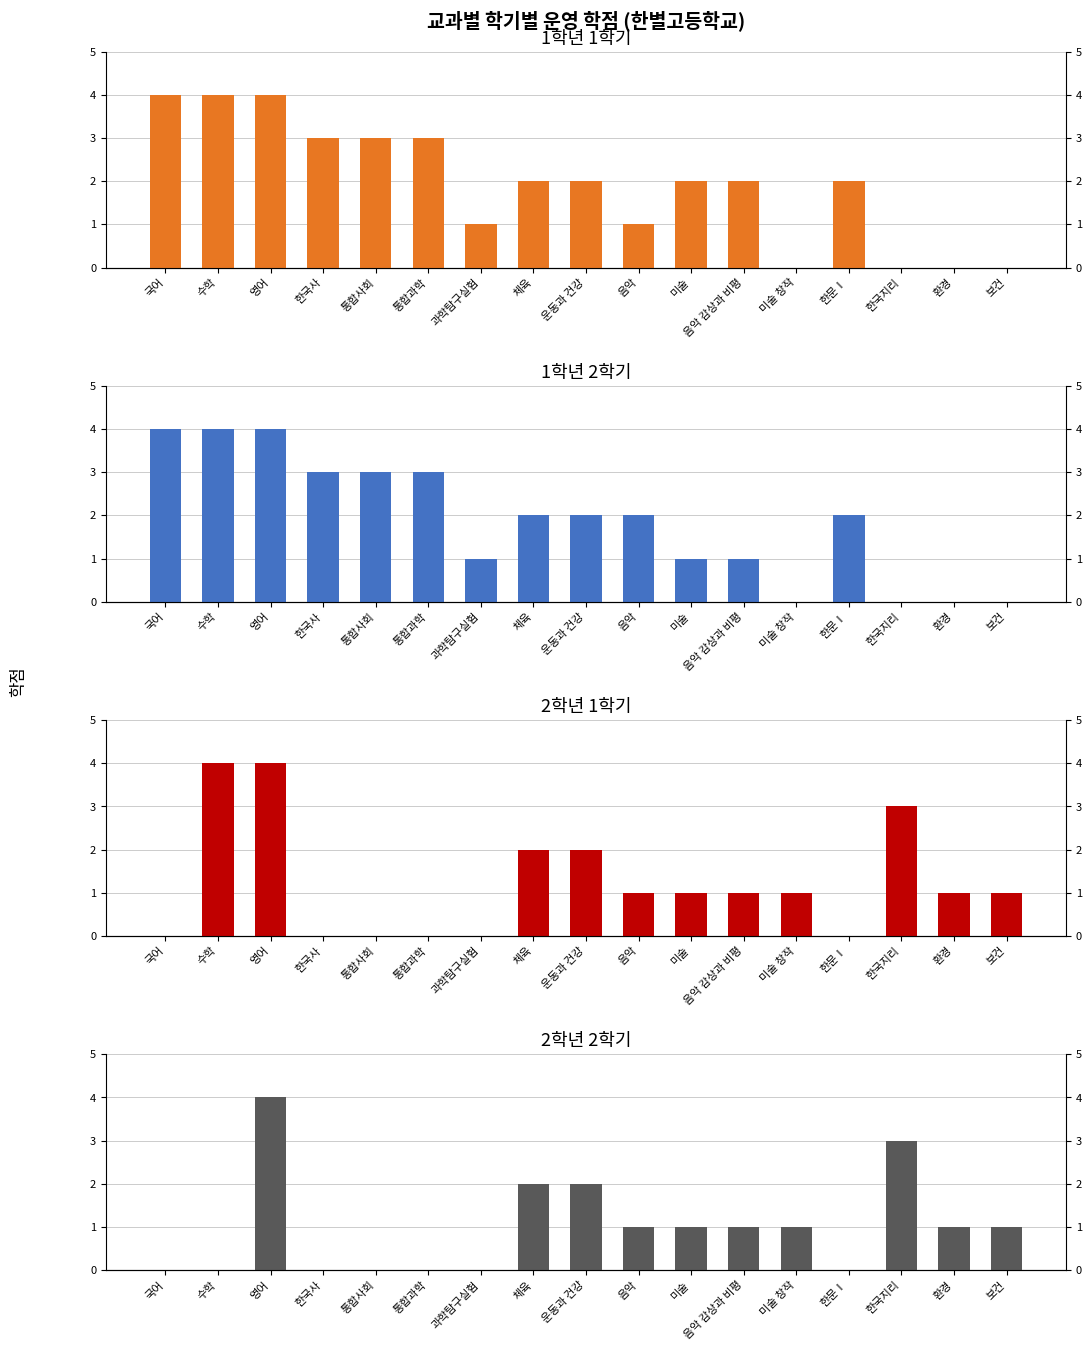

What is the sum of the 1학년 1학기 values at 음악 감상과 비평 and 음악?

3